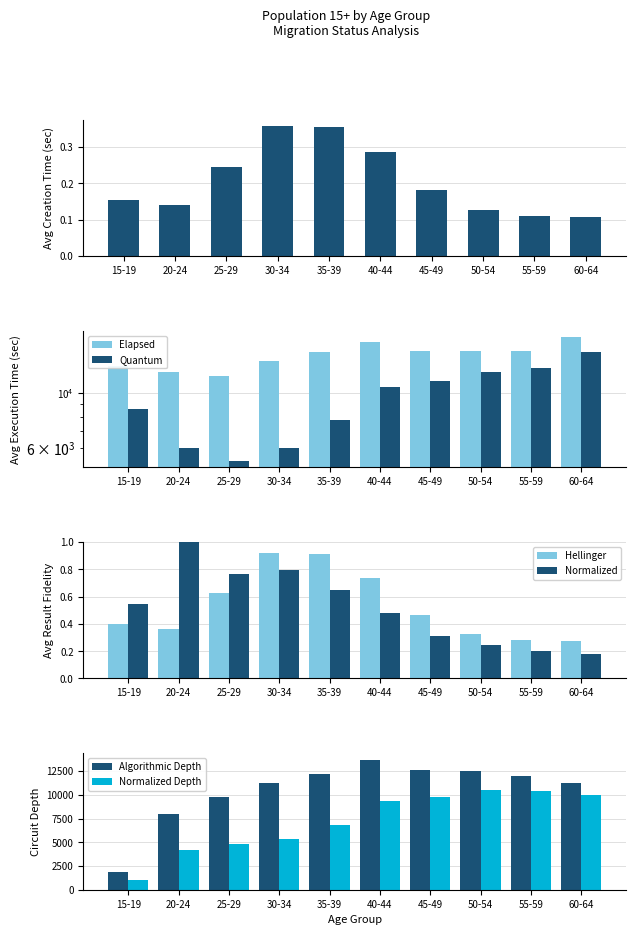

What is the value of the Hellinger bar at the 2nd from the left?

0.1